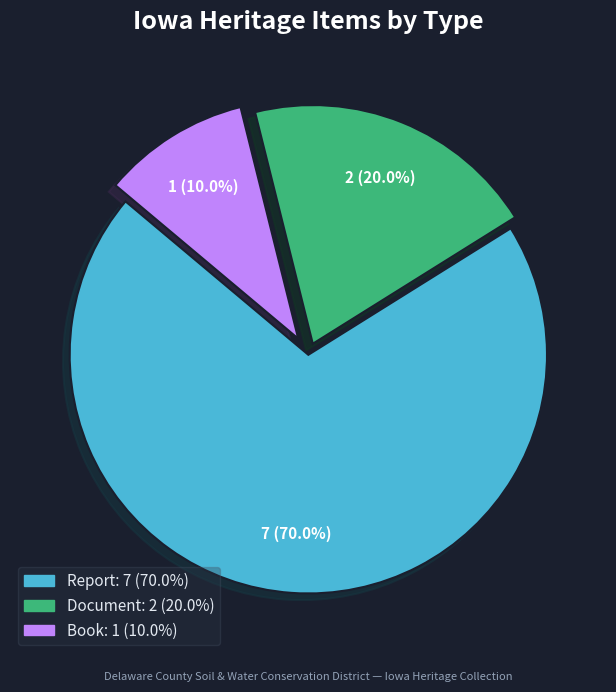

Does any single category account for the majority?

Yes